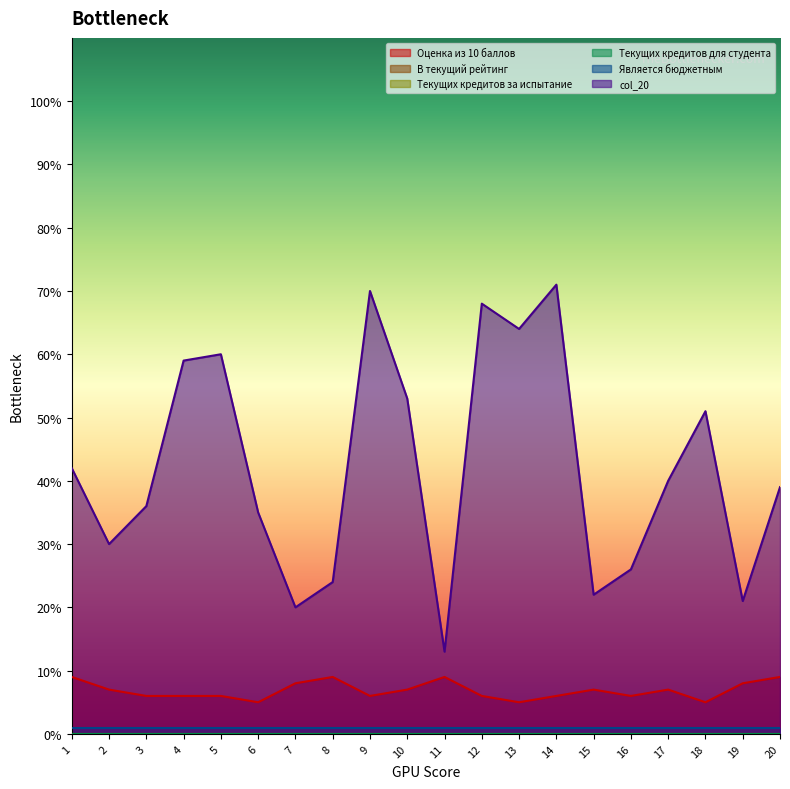

True or false: Текущих кредитов за испытание and Оценка из 10 баллов cross at least once.

False